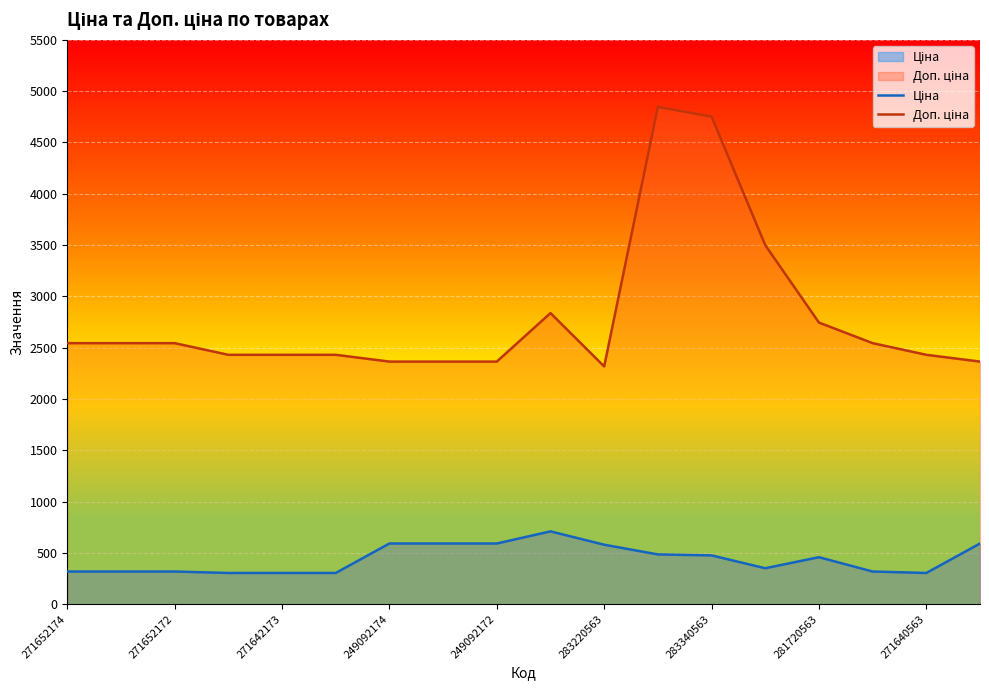

What is the minimum value shown in the chart?

303.8